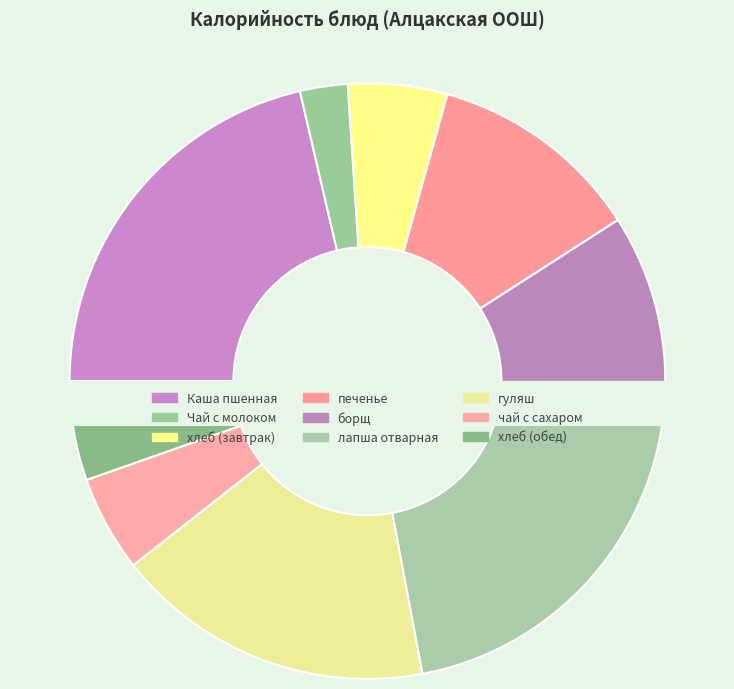

Count the number of slices in the pie.

9